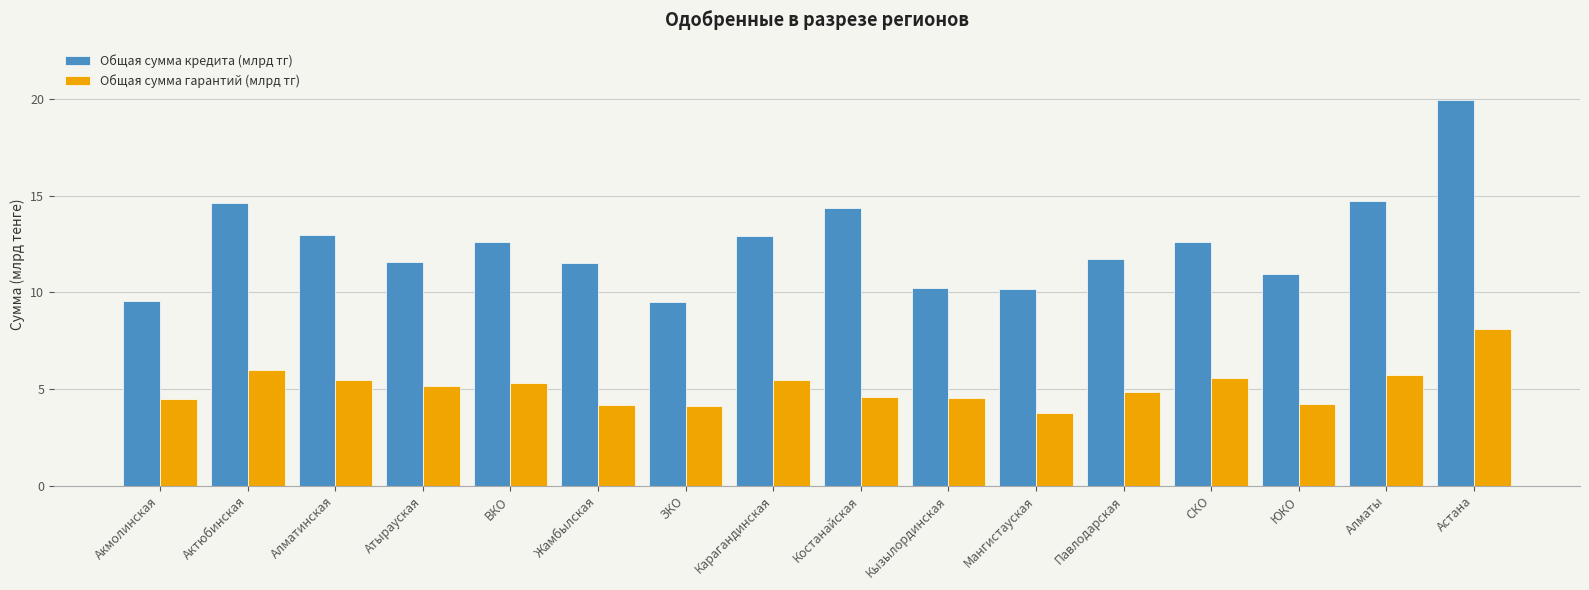

What is the label of the 1st bar from the right?

Астана